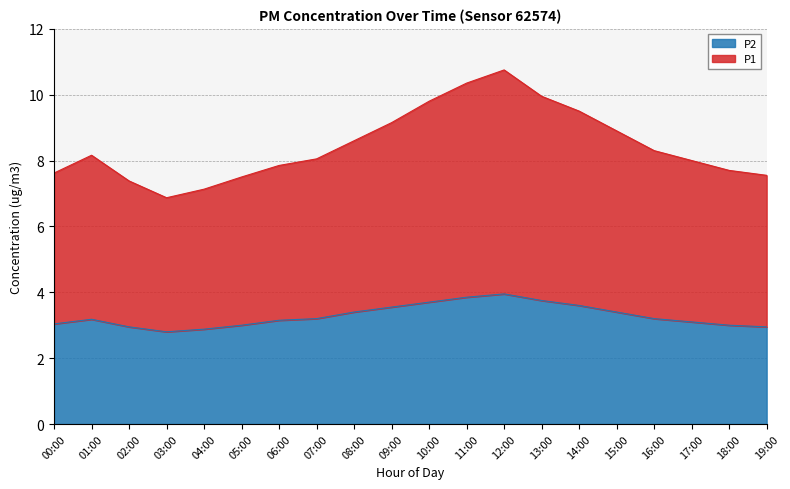

The value of P1 at 08:00 is 11.8. True or false?

False